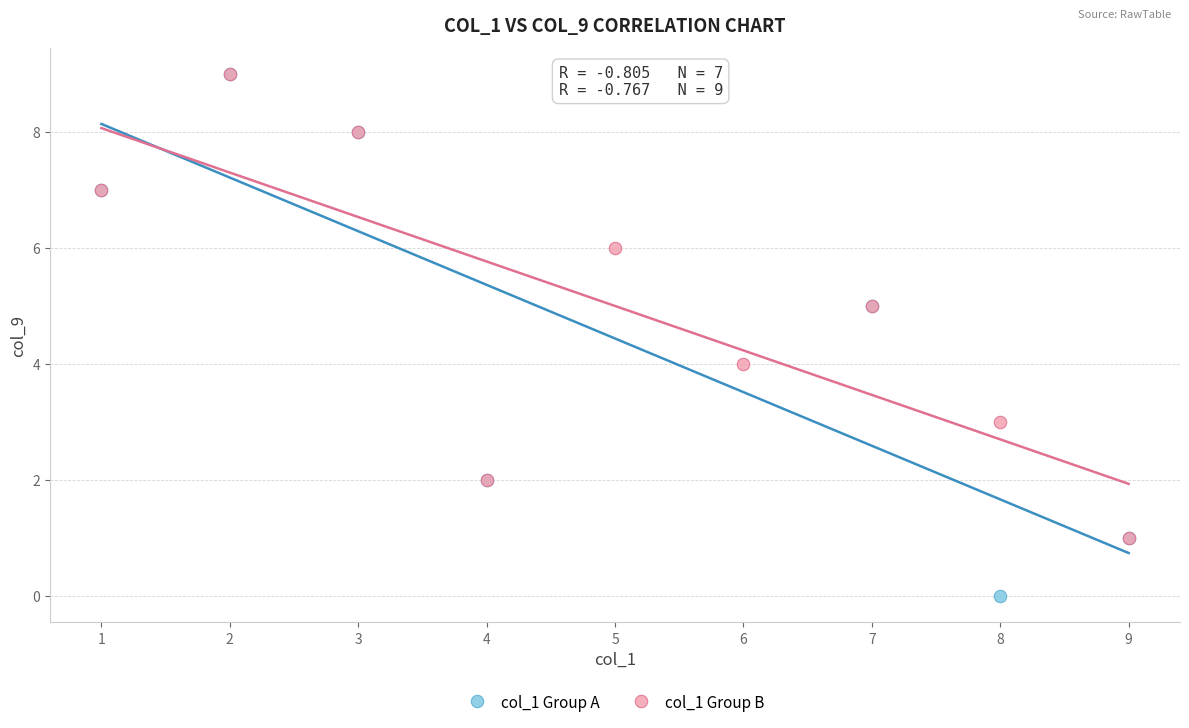

Which series has the widest spread of Y values?

col_1 Group A